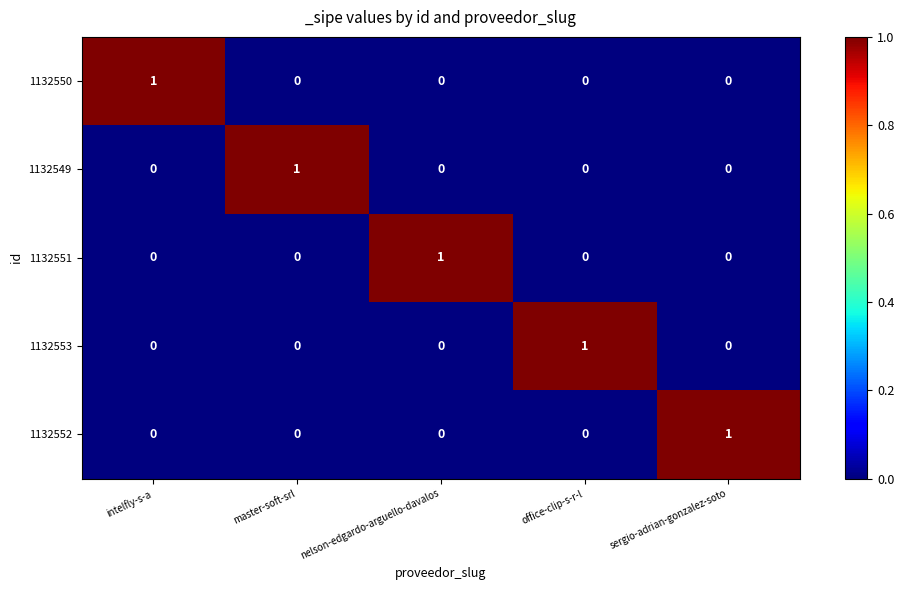

At how many categories does at least one series exceed 0?

5